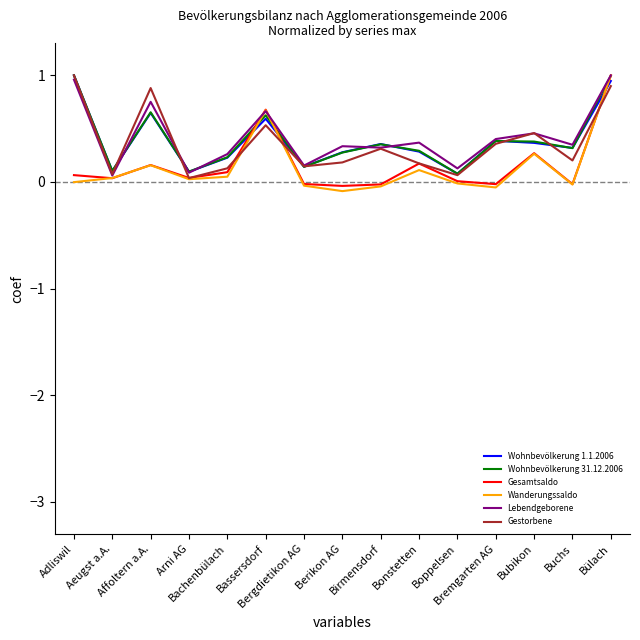

What is the maximum value shown in the chart?

1.0